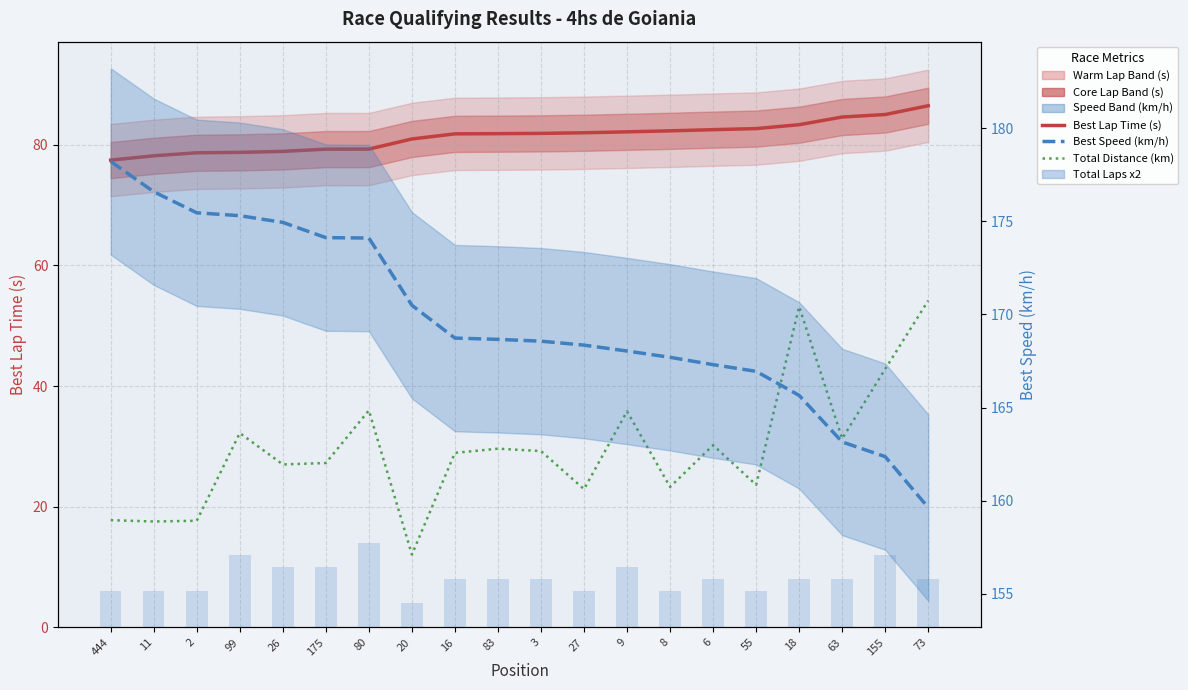

Is it true that Total Laps x2 equals 2.2 at 73?

False